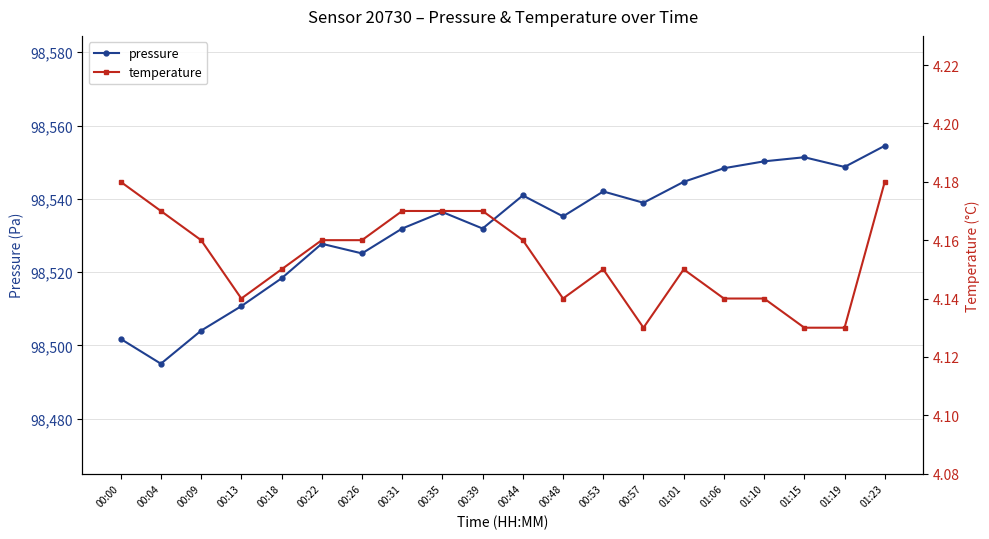

What are all the series names shown in the legend?

pressure, temperature